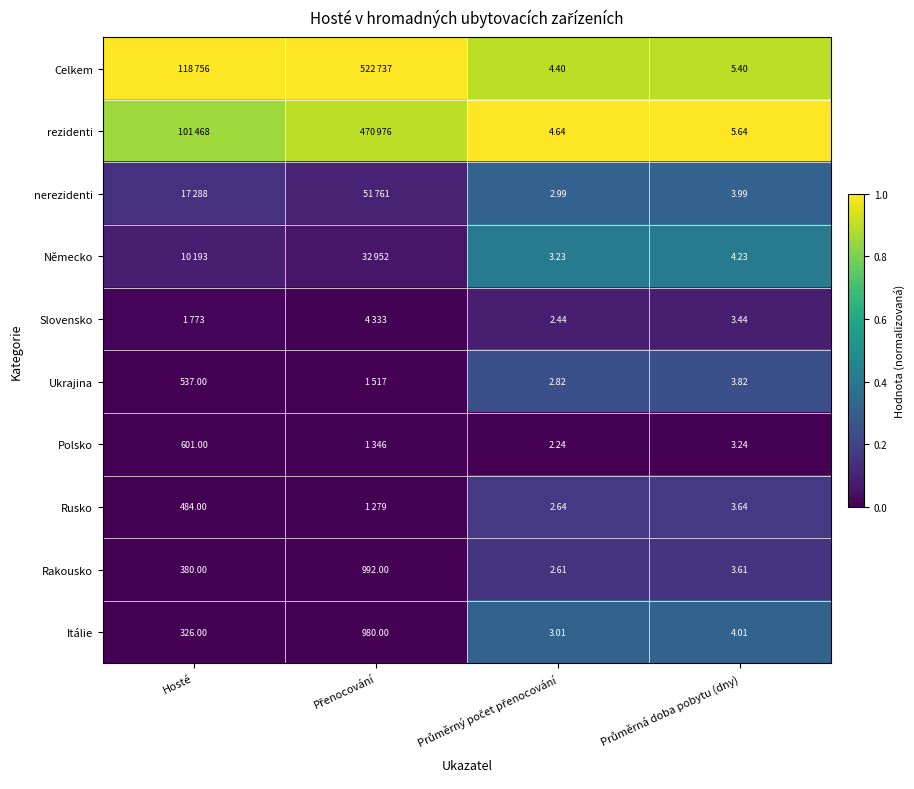

The value of rezidenti at Hosté is 1.5. True or false?

False